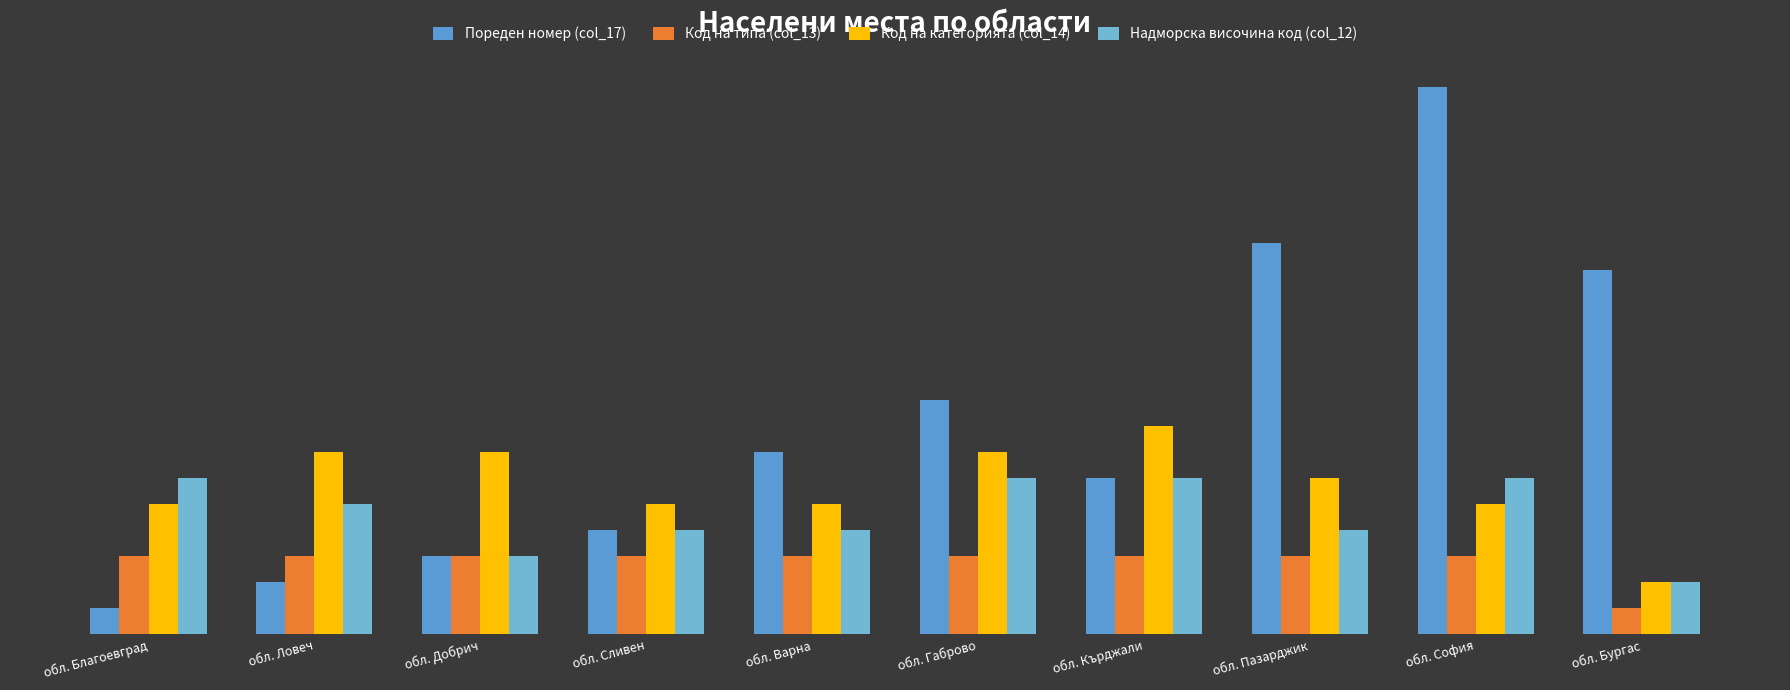

Does the chart contain stacked bars?

No